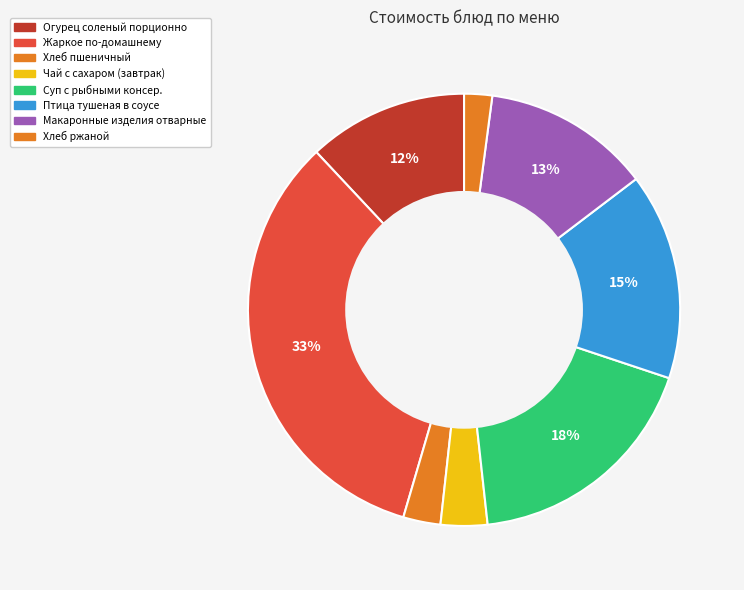

What is the largest slice in the pie chart?

Жаркое по-домашнему